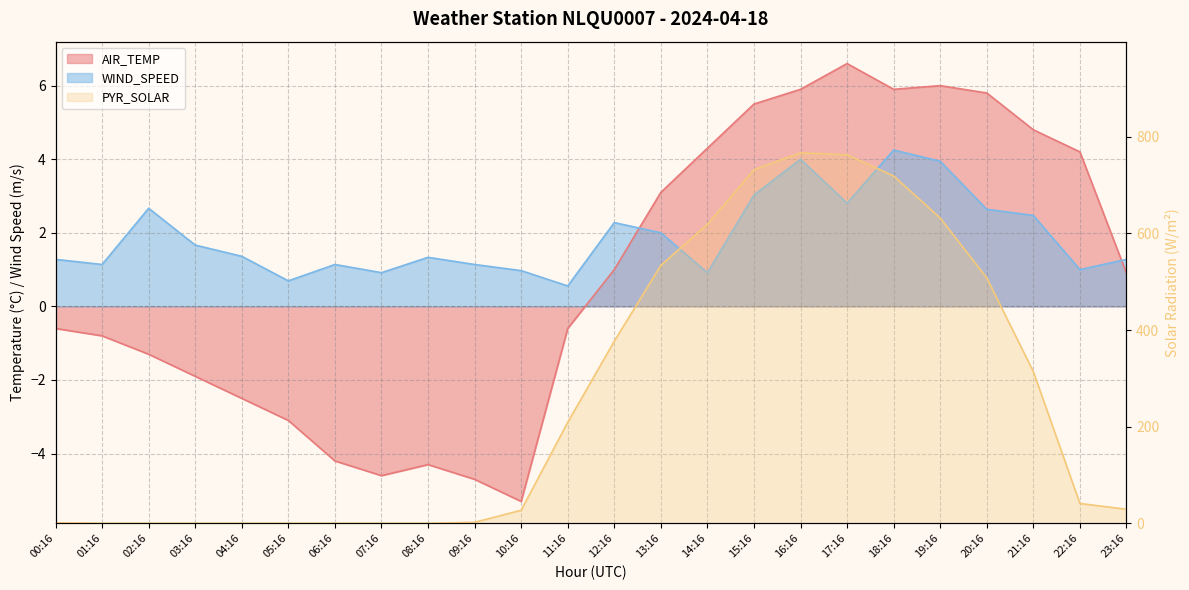

True or false: WIND_SPEED and AIR_TEMP intersect in this chart.

True